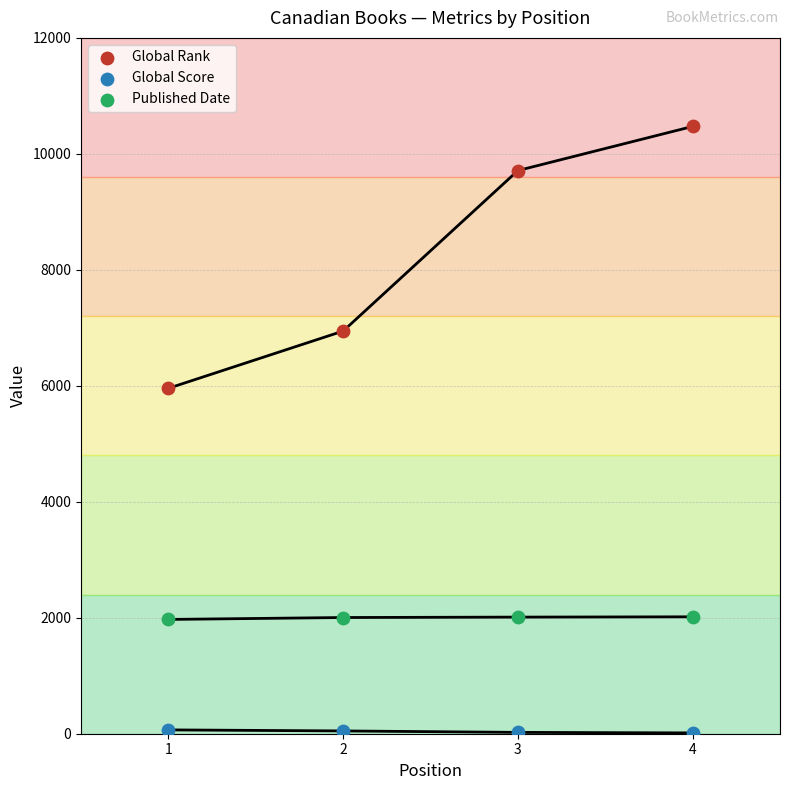

What are all the series names shown in the legend?

Global Rank, Global Score, Published Date